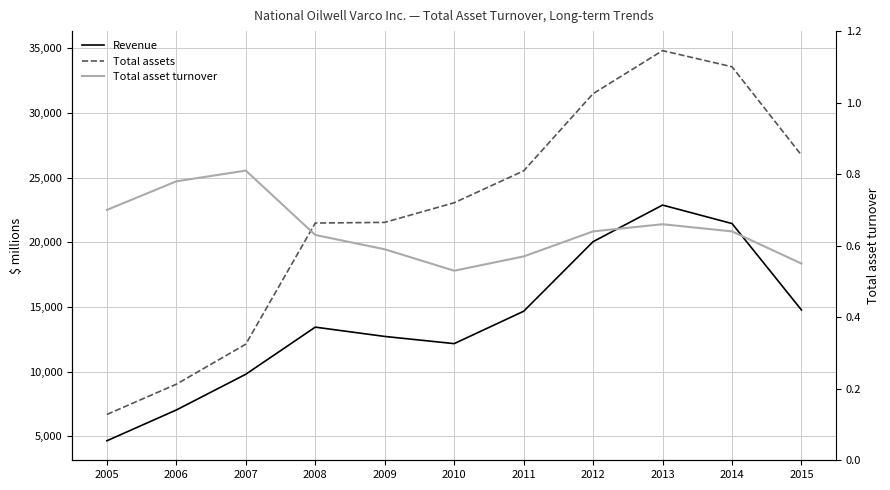

Where is Total asset turnover nearest to the value 0?

2010